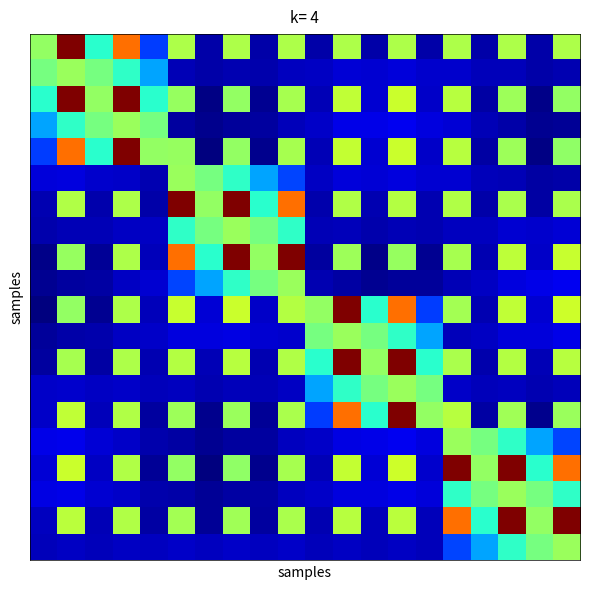

At which category is the sum across all series the highest?

13